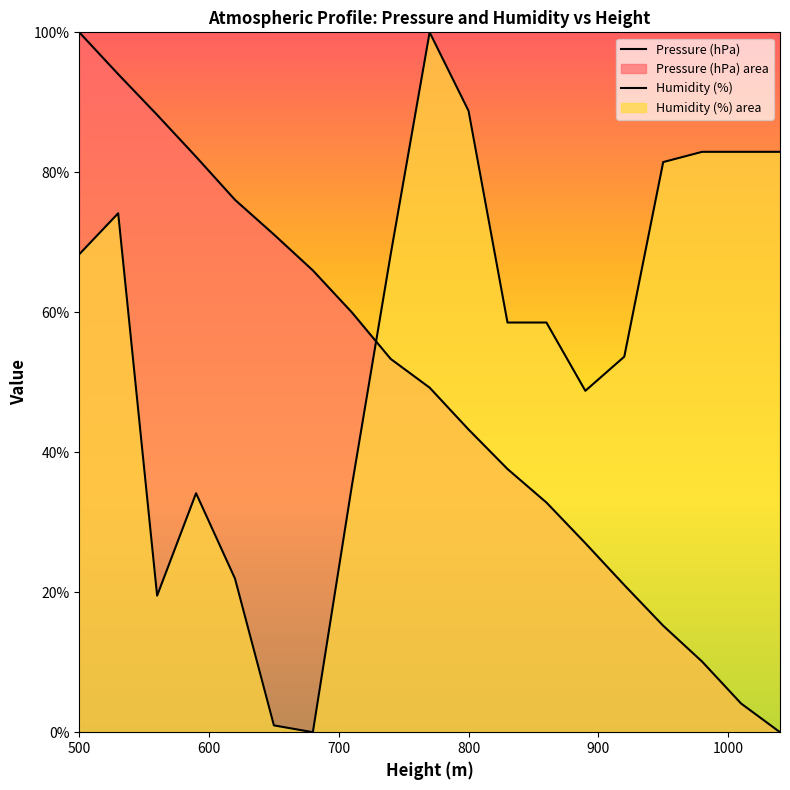

How many data points in Pressure (hPa) are less than 49?

9